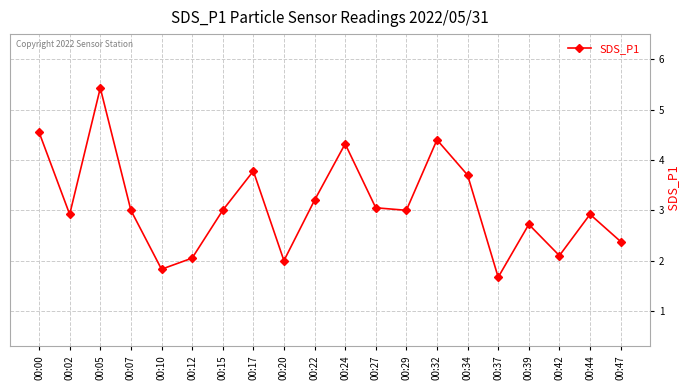

What is the sum of the values at 00:24 and 00:29?

7.3